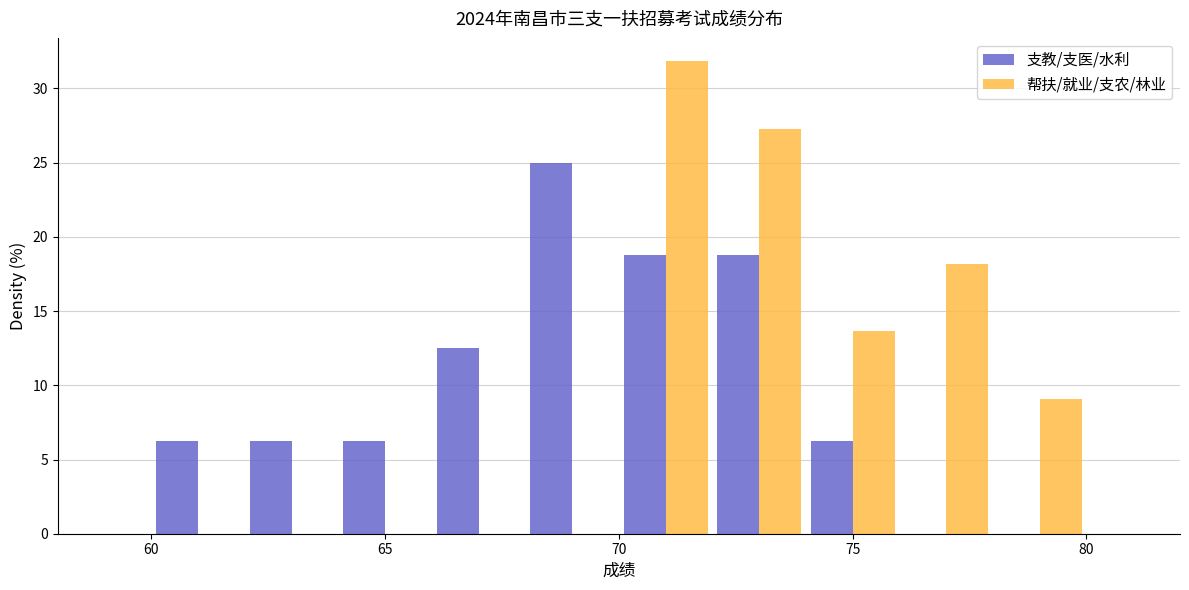

Reading left to right, transcribe this chart: for each range on the x-axis, give the height of each series' bar. The values are not printed on the chart, so give them approximately, as read against the axis.

58 to 60: 支教/支医/水利=0	帮扶/就业/支农/林业=0
60 to 62: 支教/支医/水利=6.5	帮扶/就业/支农/林业=0
62 to 64: 支教/支医/水利=6.5	帮扶/就业/支农/林业=0
64 to 66: 支教/支医/水利=6.5	帮扶/就业/支农/林业=0
66 to 68: 支教/支医/水利=12.5	帮扶/就业/支农/林业=0
68 to 70: 支教/支医/水利=25.0	帮扶/就业/支农/林业=0
70 to 72: 支教/支医/水利=19.0	帮扶/就业/支农/林业=32.0
72 to 74: 支教/支医/水利=19.0	帮扶/就业/支农/林业=27.5
74 to 76: 支教/支医/水利=6.5	帮扶/就业/支农/林业=13.5
76 to 78: 支教/支医/水利=0	帮扶/就业/支农/林业=18.0
78 to 80: 支教/支医/水利=0	帮扶/就业/支农/林业=9.0